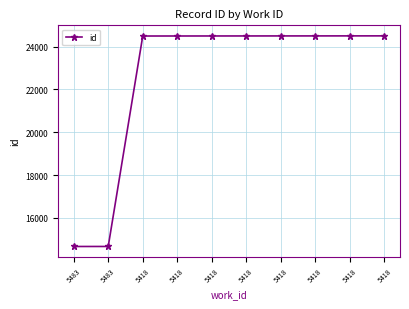

What value does the data have at 5418?

24497